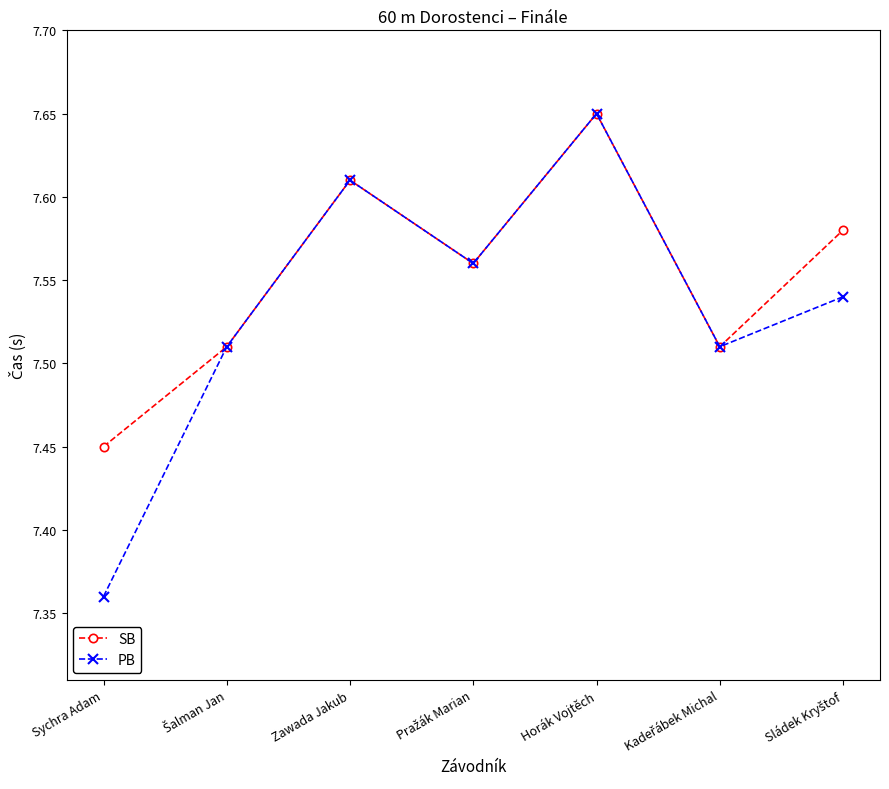

Where is PB nearest to the value 7?

Sychra Adam